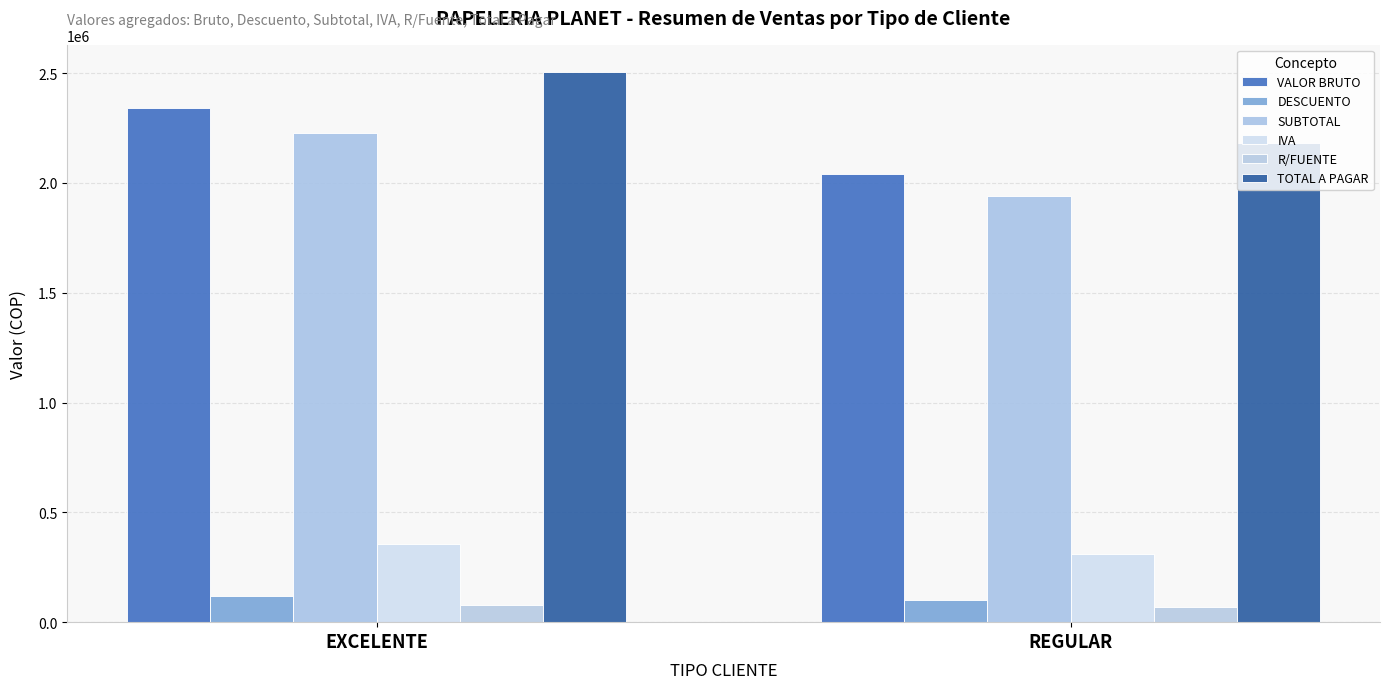

How many categories are shown in the chart?

2